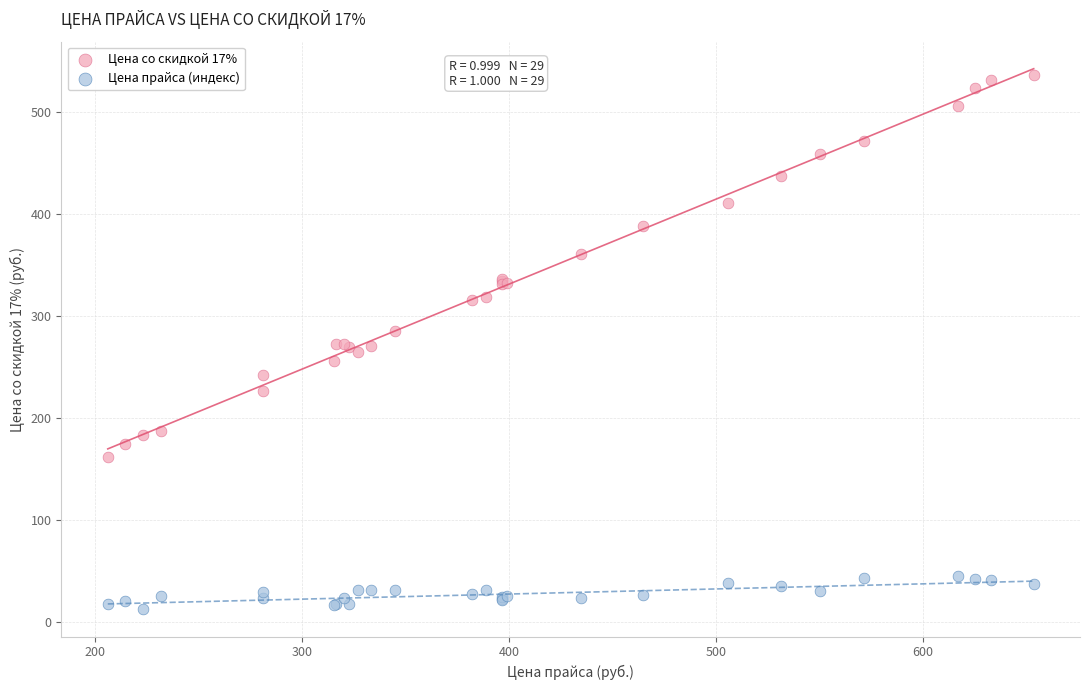

Which series contains the highest Y value?

Цена со скидкой 17%